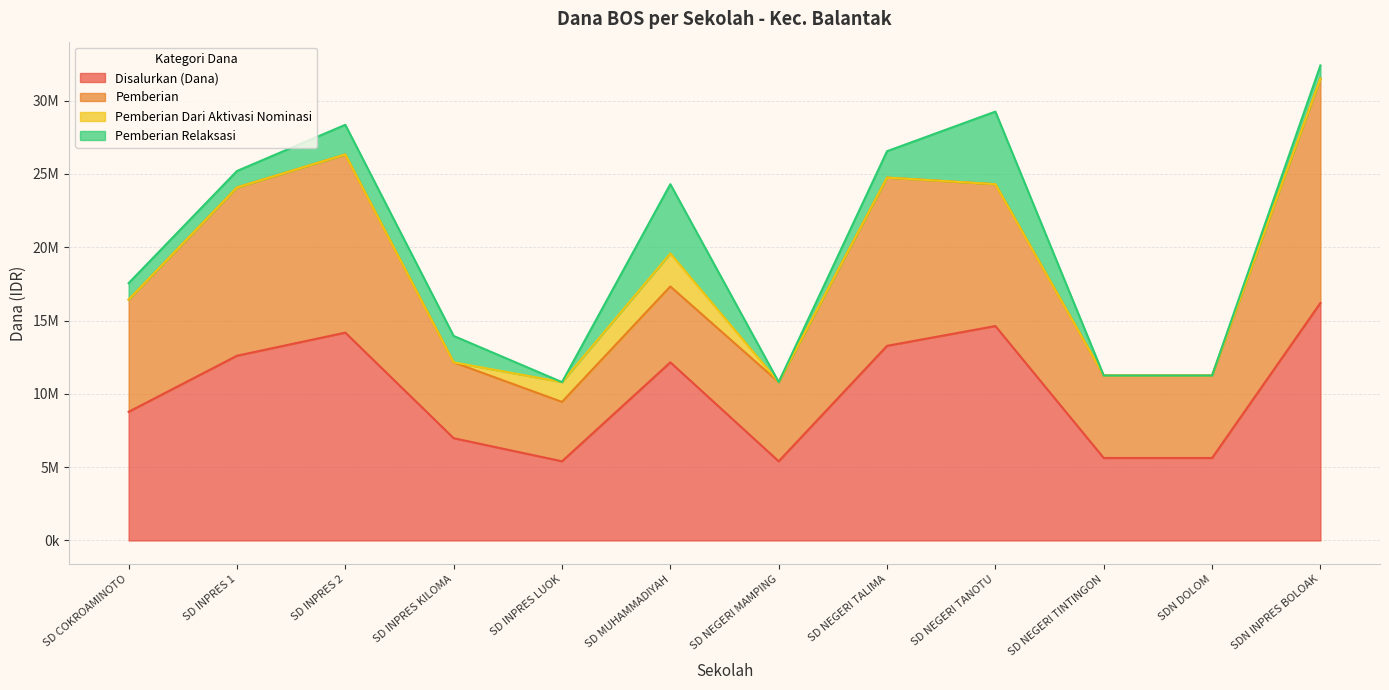

What is the sum of all Pemberian Relaksasi values?

18450000